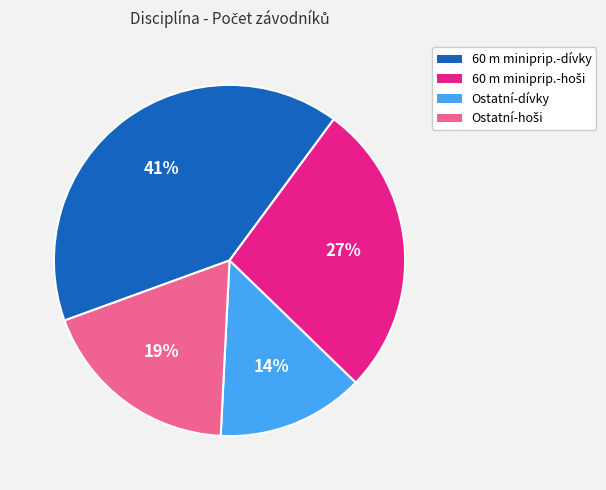

Does any single category account for the majority?

No